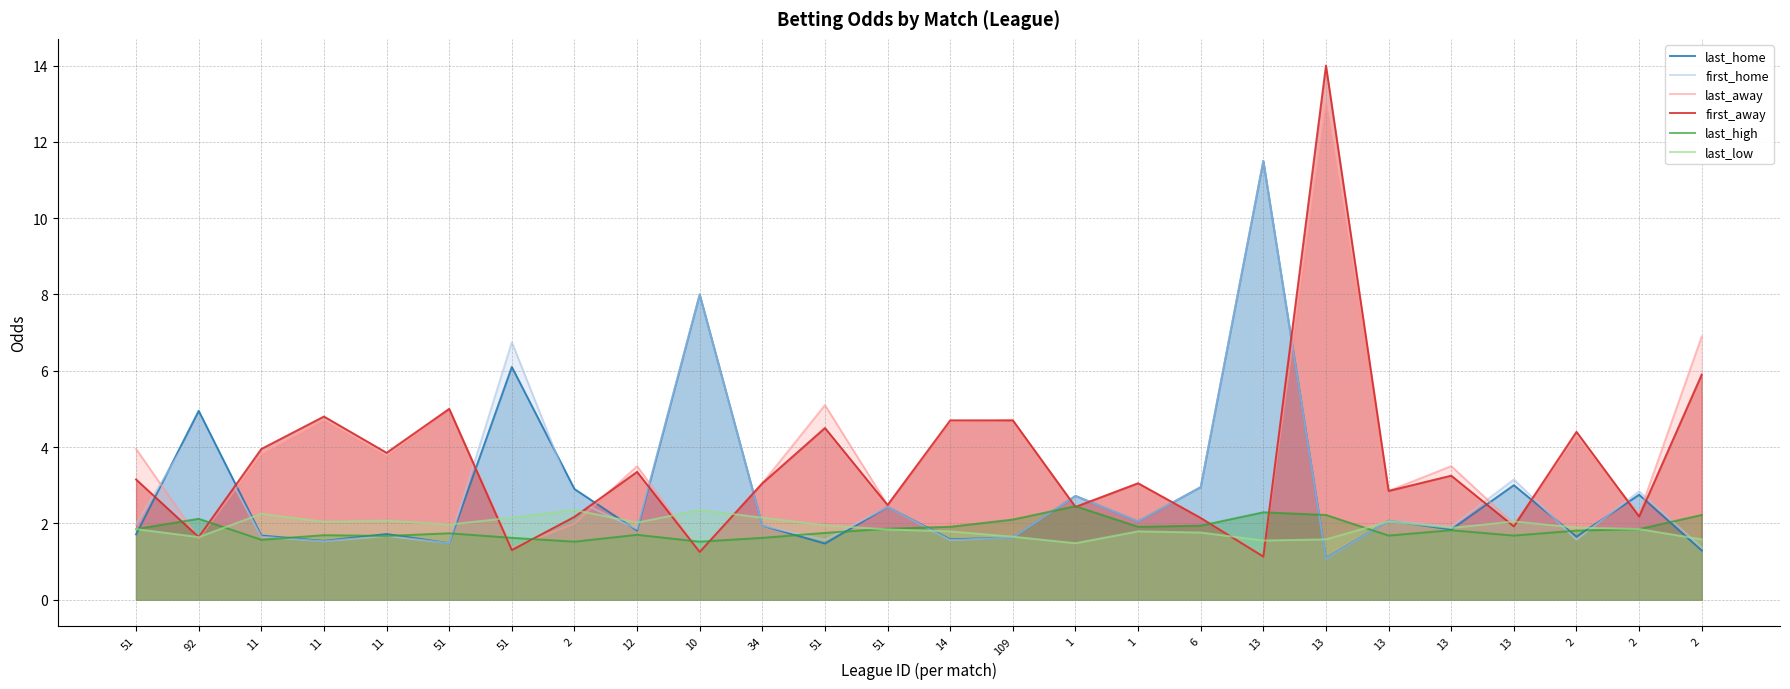

What is the average value of the last_low series?

1.9